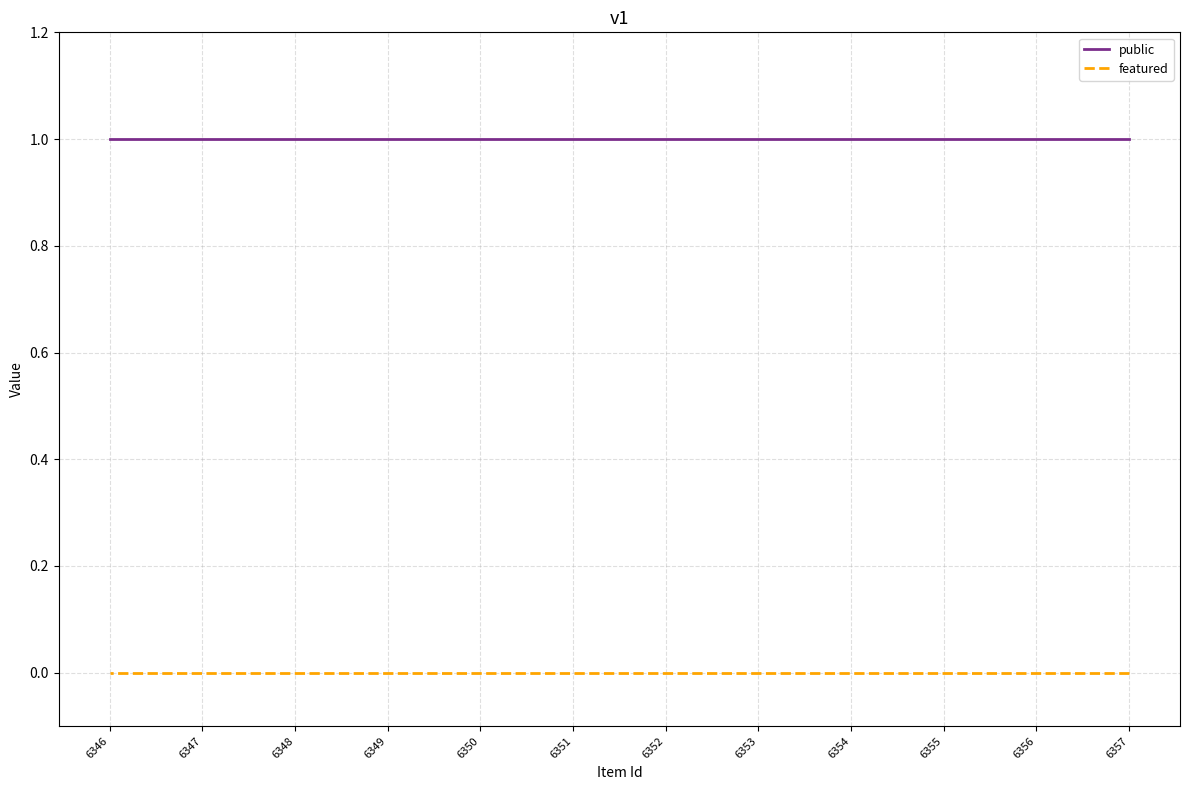

List the series in order of their peak value, lowest first.

featured, public